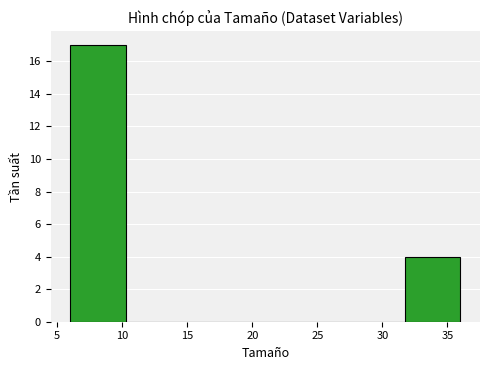

Which range on the x-axis has the tallest bar?

6.0 to 10.5